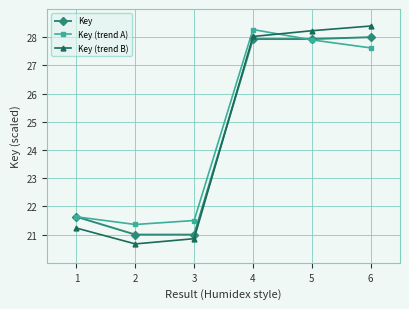

What is the value of the Key point at the 4th from the left?

27.9